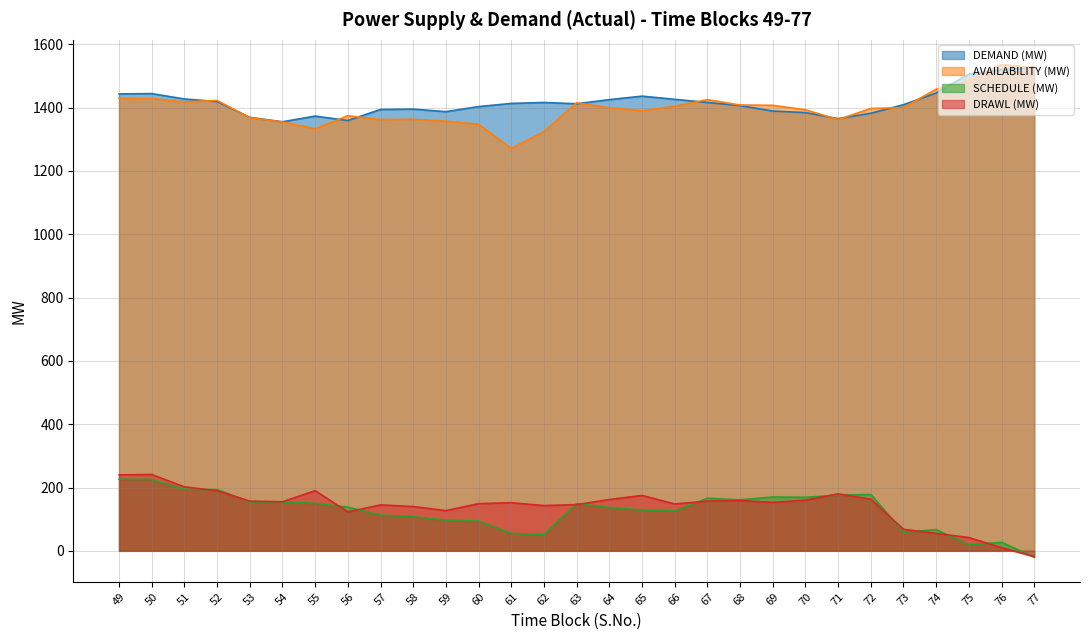

How many lines are shown in the chart?

4